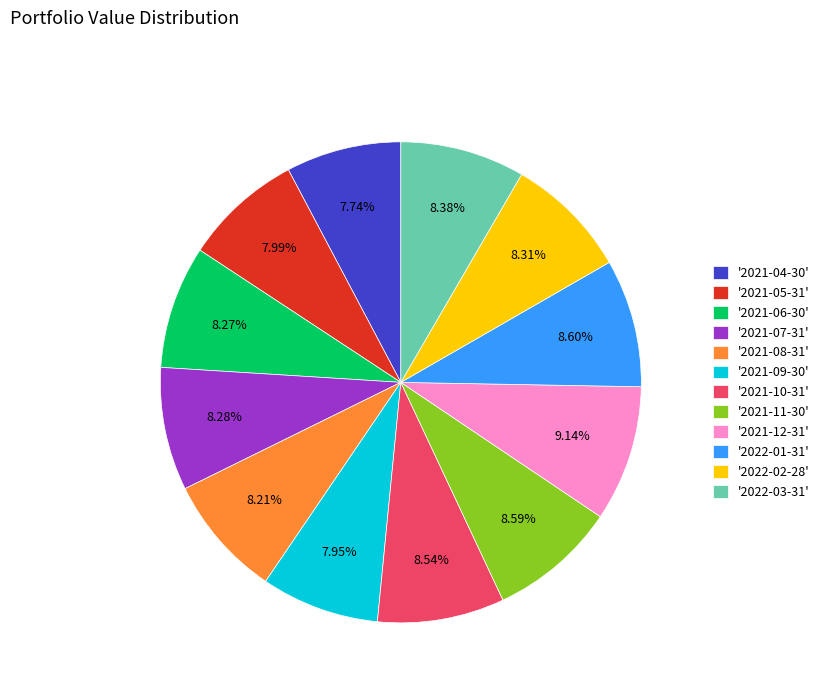

Does '2021-09-30' represent more than half of the total?

No